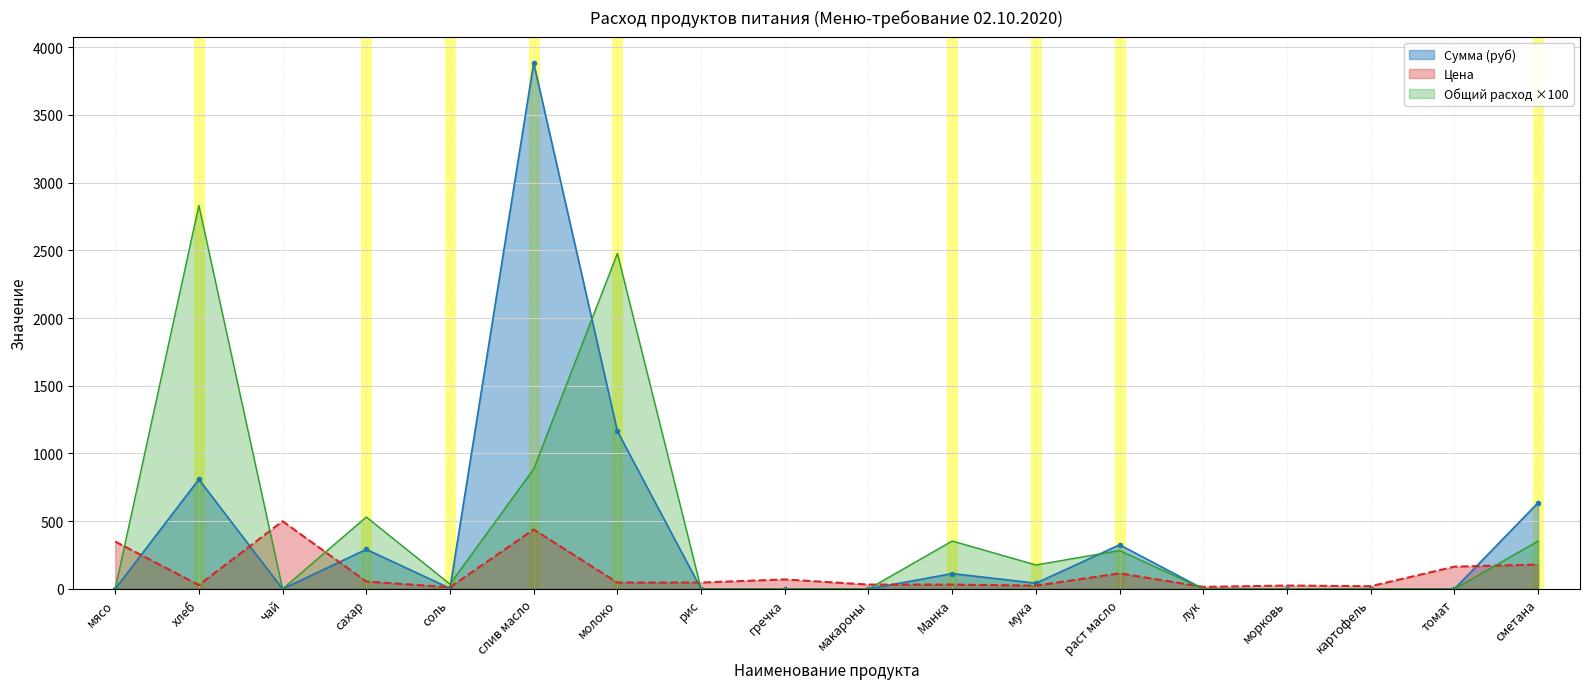

Reading left to right, transcribe all the data shown in this chart.

Общий расход: 0.0	2832.0	0.0	531.0	35.4	885.0	2478.0	0.0	0.0	0.0	354.0	177.0	283.2	0.0	0.0	0.0	0.0	354.0
Цена: 350.0	28.6	500.0	55.0	12.0	438.9	47.0	47.0	70.0	32.0	32.0	24.0	115.0	15.0	25.0	20.0	164.3	180.0
Сумма (руб): 0.0	809.1	0.0	292.1	4.2	3884.2	1164.7	0.0	0.0	0.0	113.3	42.5	325.7	0.0	0.0	0.0	0.0	637.2